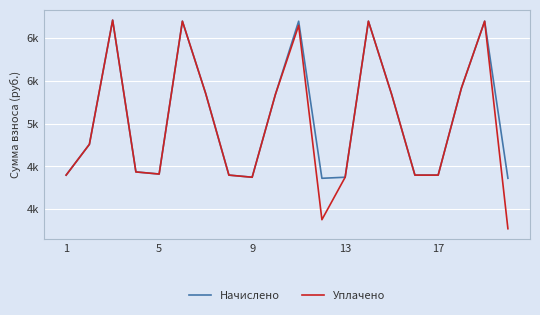

What is the value of the Уплачено point at the 8th from the left?

4396.7